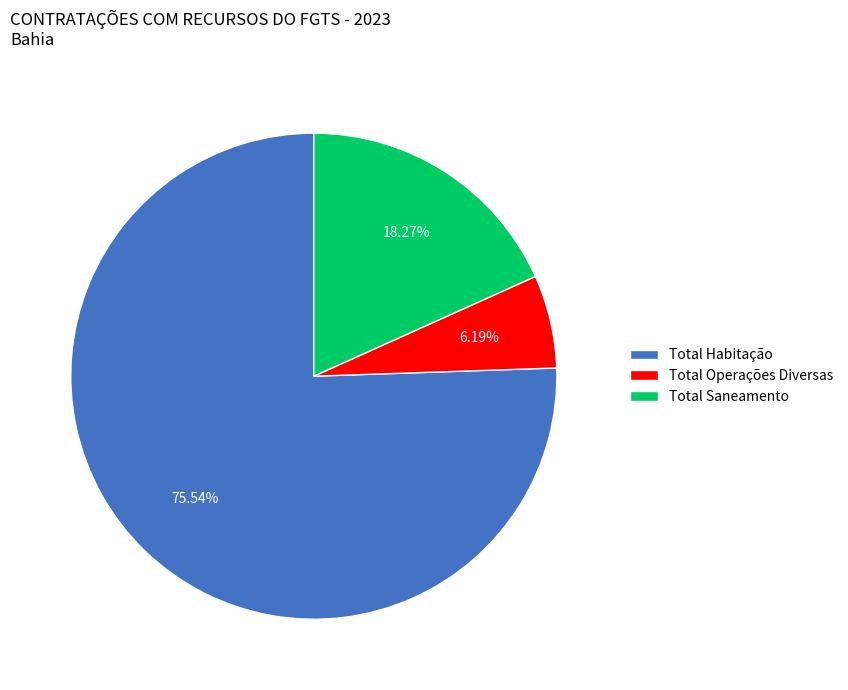

To the nearest percent, what is the difference between the Total Habitação and Total Operações Diversas slice percentages?

69%